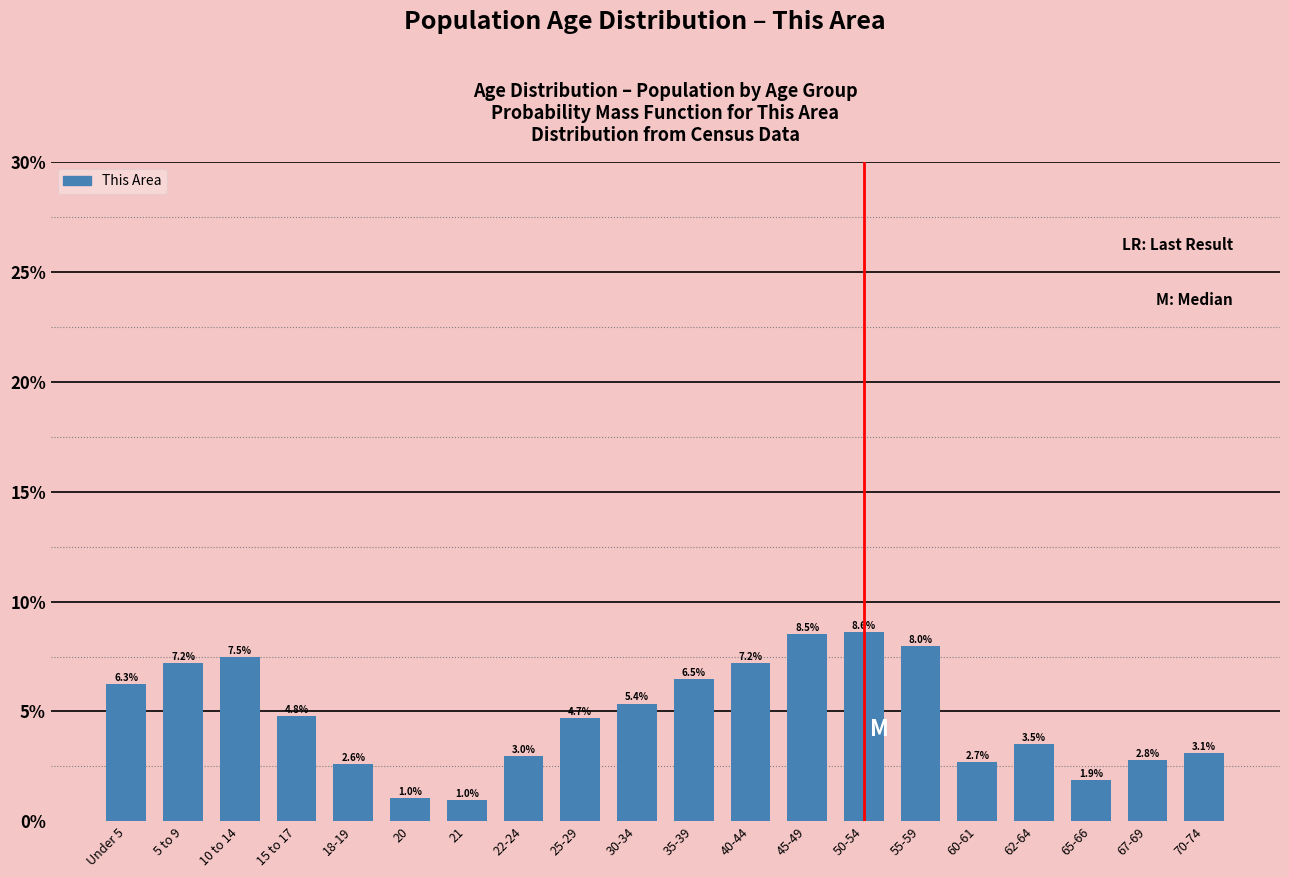

Reading right to left, list all the values displayed in this chart.

70-74=3.1	67-69=2.8	65-66=1.9	62-64=3.5	60-61=2.7	55-59=8.0	50-54=8.6	45-49=8.5	40-44=7.2	35-39=6.5	30-34=5.4	25-29=4.7	22-24=3.0	21=1.0	20=1.0	18-19=2.6	15 to 17=4.8	10 to 14=7.5	5 to 9=7.2	Under 5=6.3